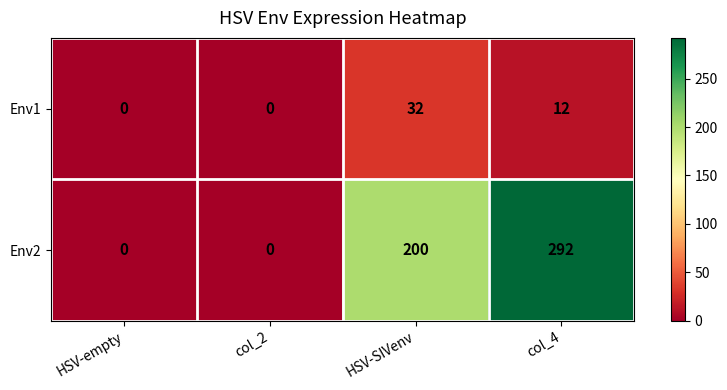

How many categories are shown in the chart?

4